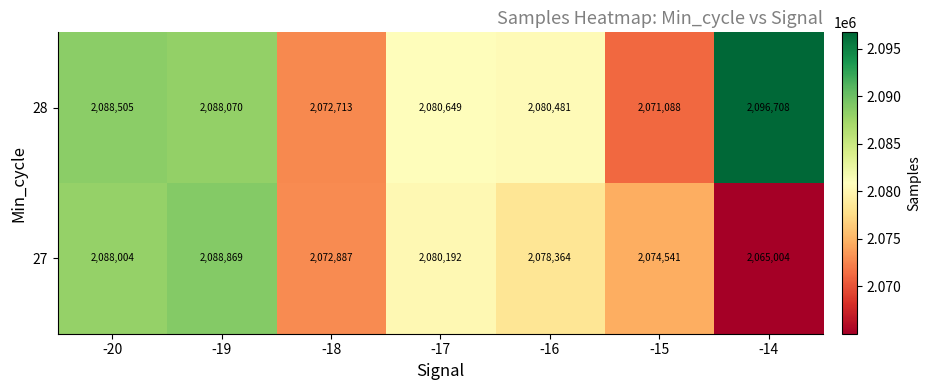

What is the difference between the highest and lowest values at -19?

799